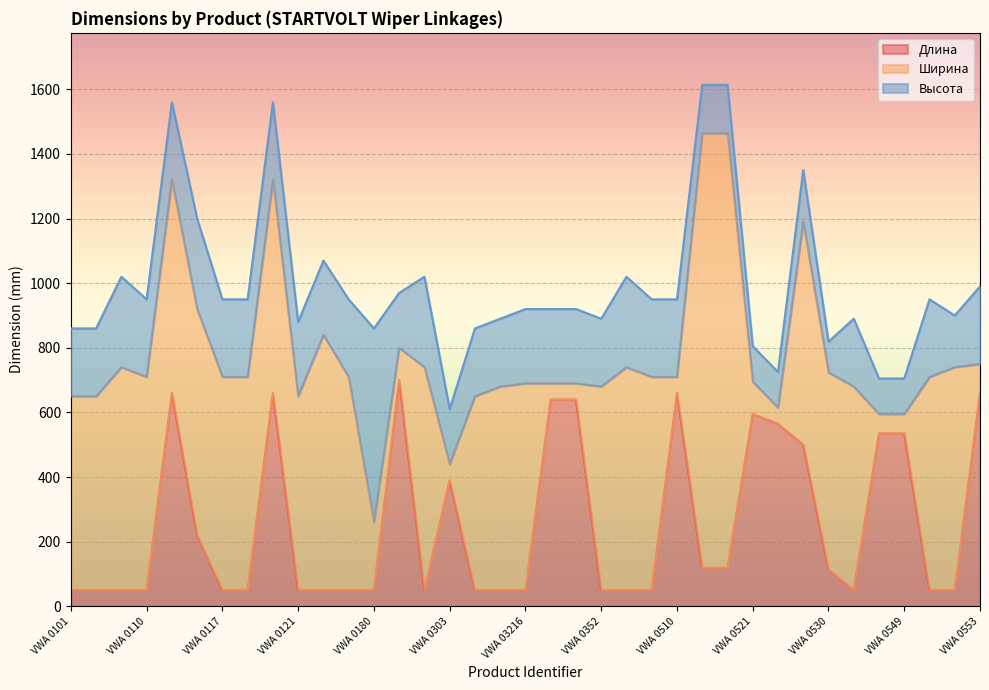

How many distinct data groups are displayed?

3